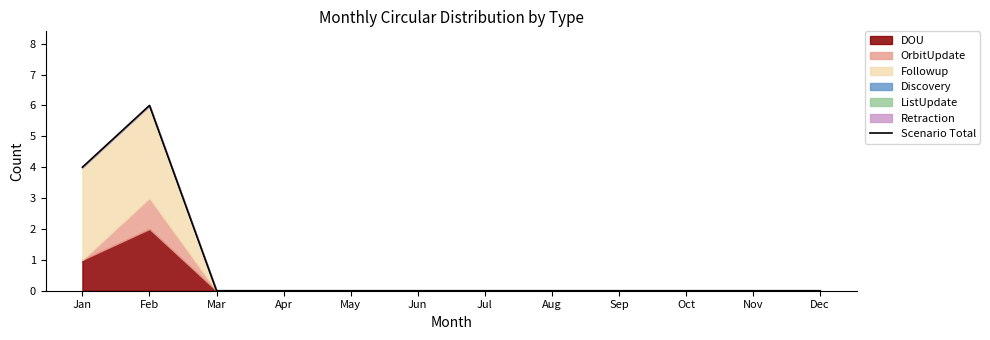

True or false: there are more than 0 points higher than both neighbors.

True